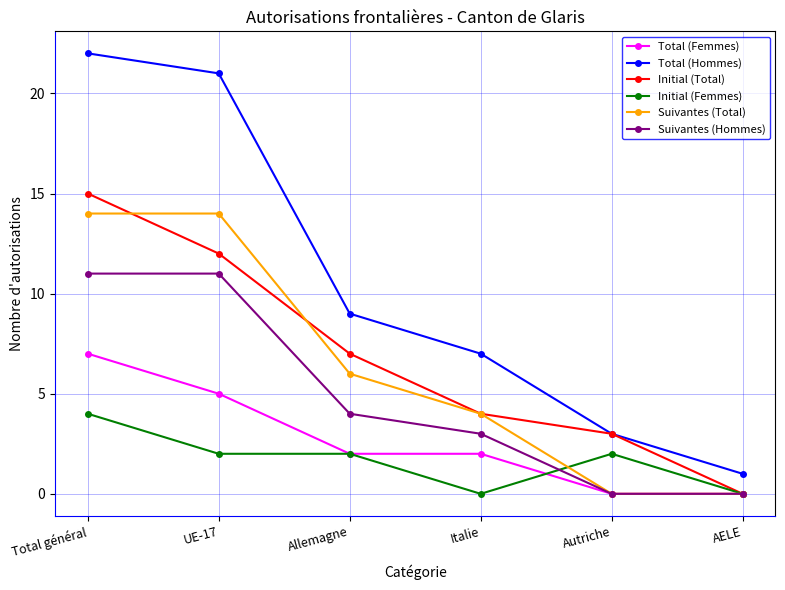

What is the maximum value shown in the chart?

22